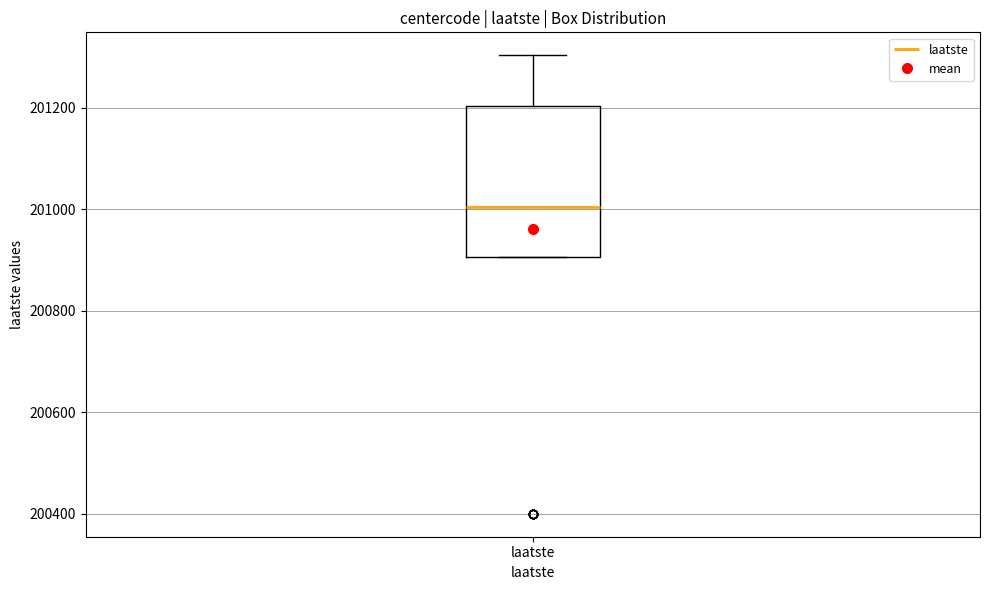

Read this box plot against the y-axis: the position of the median line, the range covered by the box, and the ends of both whiskers. The values are not printed on the chart, so give them approximately, as read against the axis.

median 201000, box 200900 to 201200, whiskers 200900 to 201300